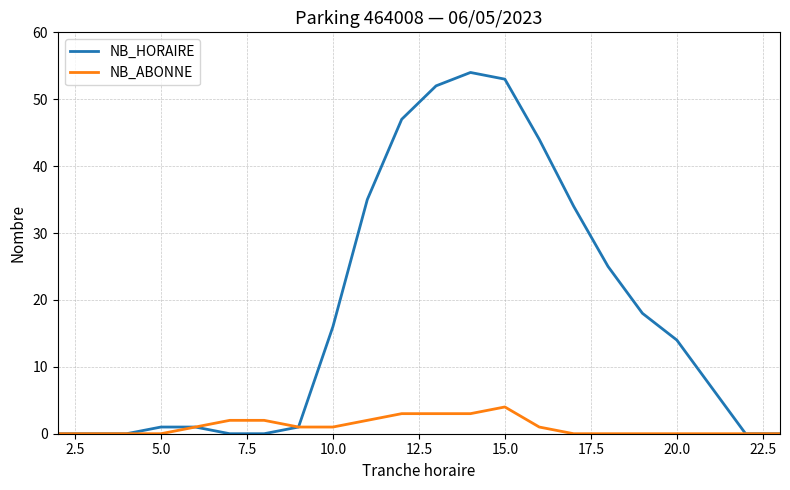

Which series has the largest total across all categories?

NB_HORAIRE